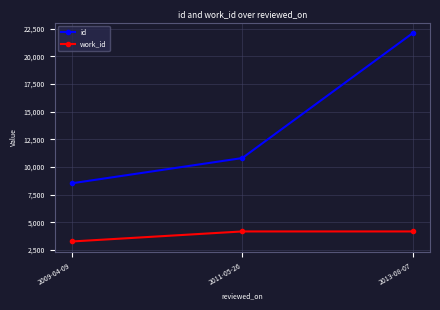

The id series shows 5956 at 2011-05-26. True or false?

False